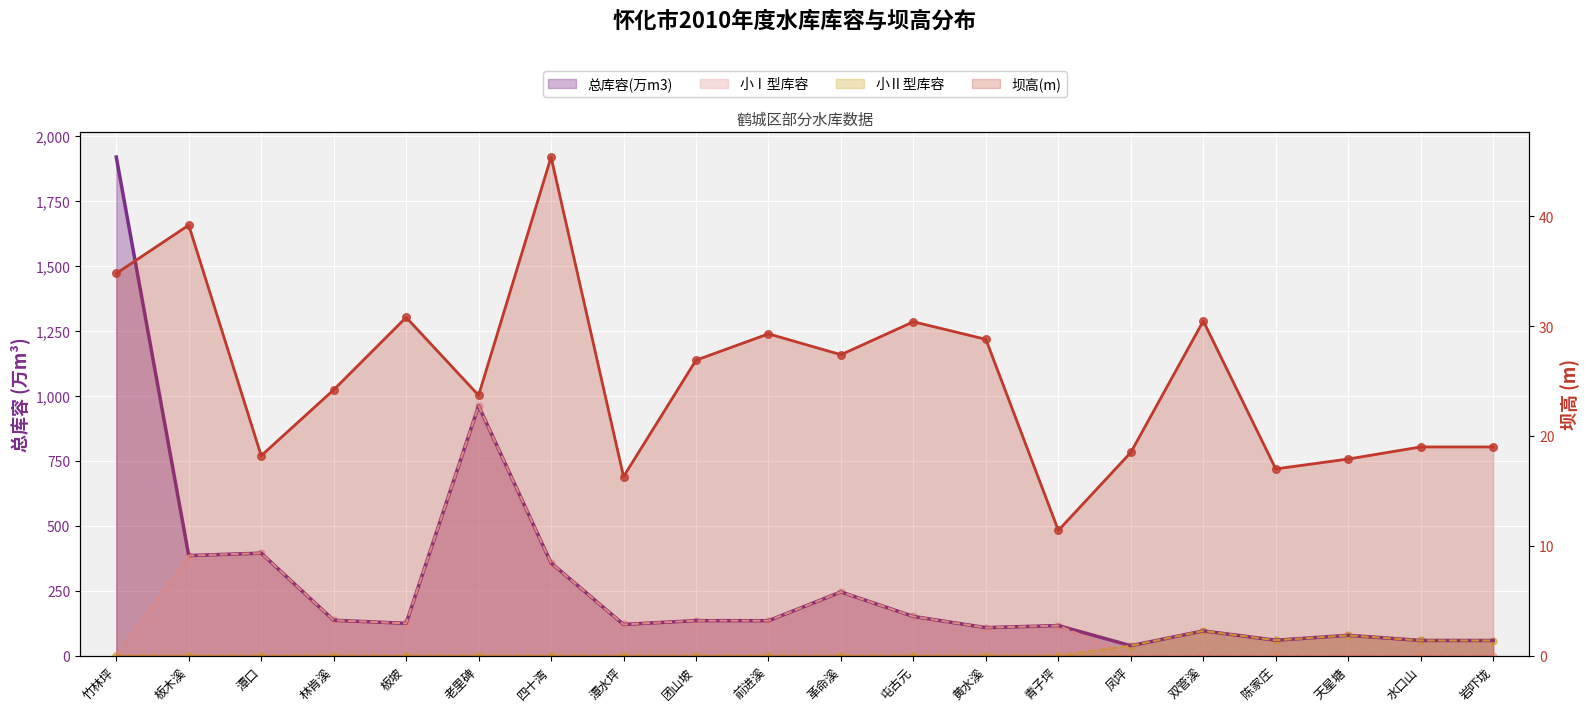

At how many categories does at least one series exceed 1561?

1